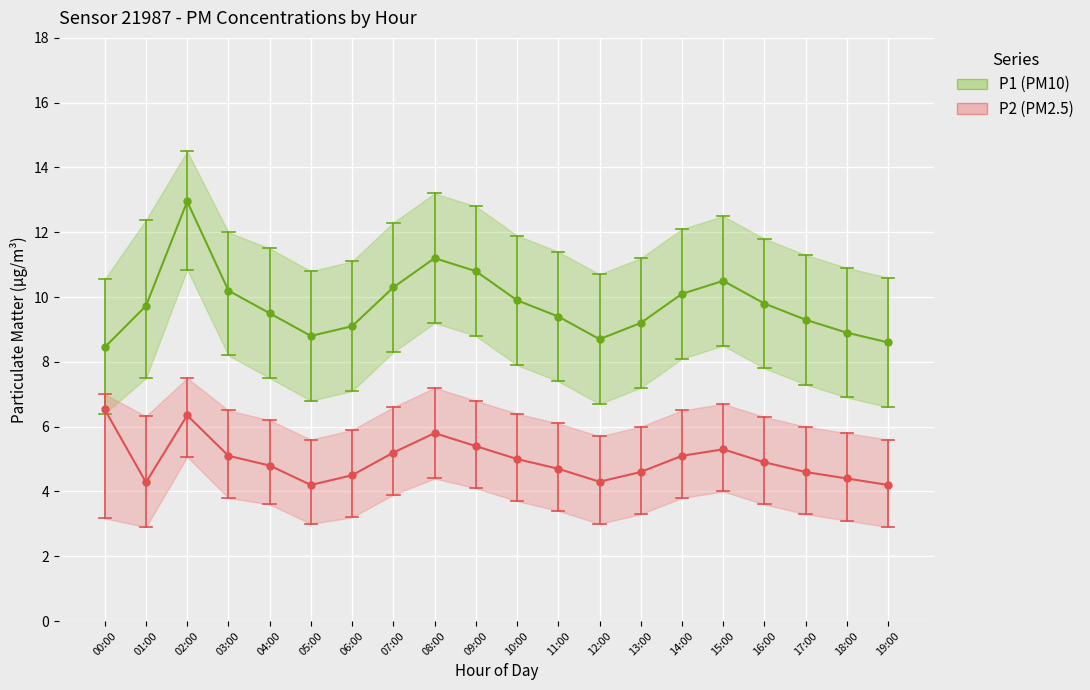

Reading left to right, extract all data points from this chart.

P1 (PM10): 00:00=8.4	01:00=9.7	02:00=12.9	03:00=10.2	04:00=9.5	05:00=8.8	06:00=9.1	07:00=10.3	08:00=11.2	09:00=10.8	10:00=9.9	11:00=9.4	12:00=8.7	13:00=9.2	14:00=10.1	15:00=10.5	16:00=9.8	17:00=9.3	18:00=8.9	19:00=8.6
P2 (PM2.5): 00:00=6.5	01:00=4.3	02:00=6.3	03:00=5.1	04:00=4.8	05:00=4.2	06:00=4.5	07:00=5.2	08:00=5.8	09:00=5.4	10:00=5.0	11:00=4.7	12:00=4.3	13:00=4.6	14:00=5.1	15:00=5.3	16:00=4.9	17:00=4.6	18:00=4.4	19:00=4.2